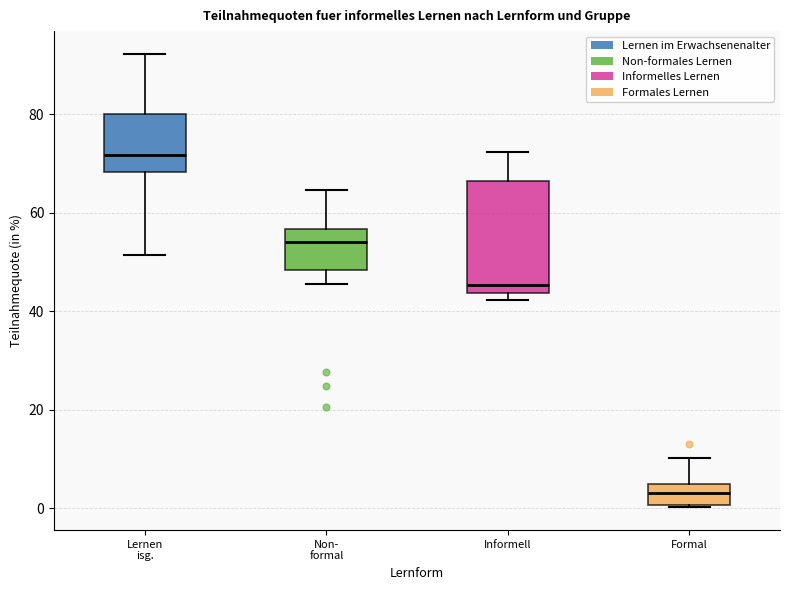

Comparing the boxes themselves (not the whiskers), which one is the tallest?

Informell